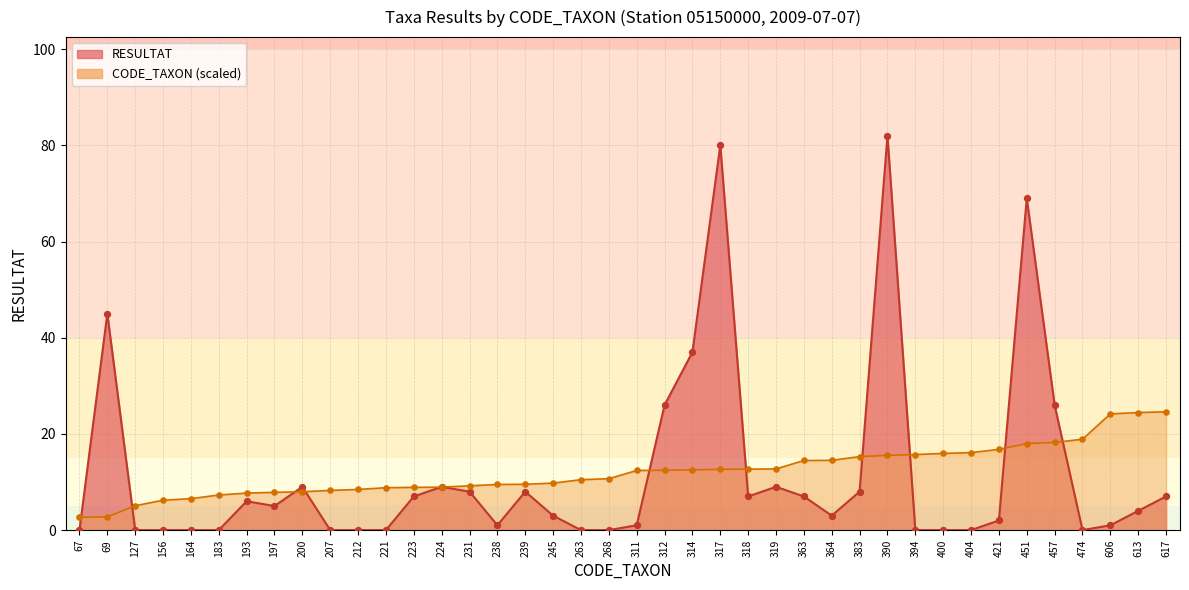

Is the value of CODE_TAXON at 390 greater than the value of RESULTAT at 457?

No